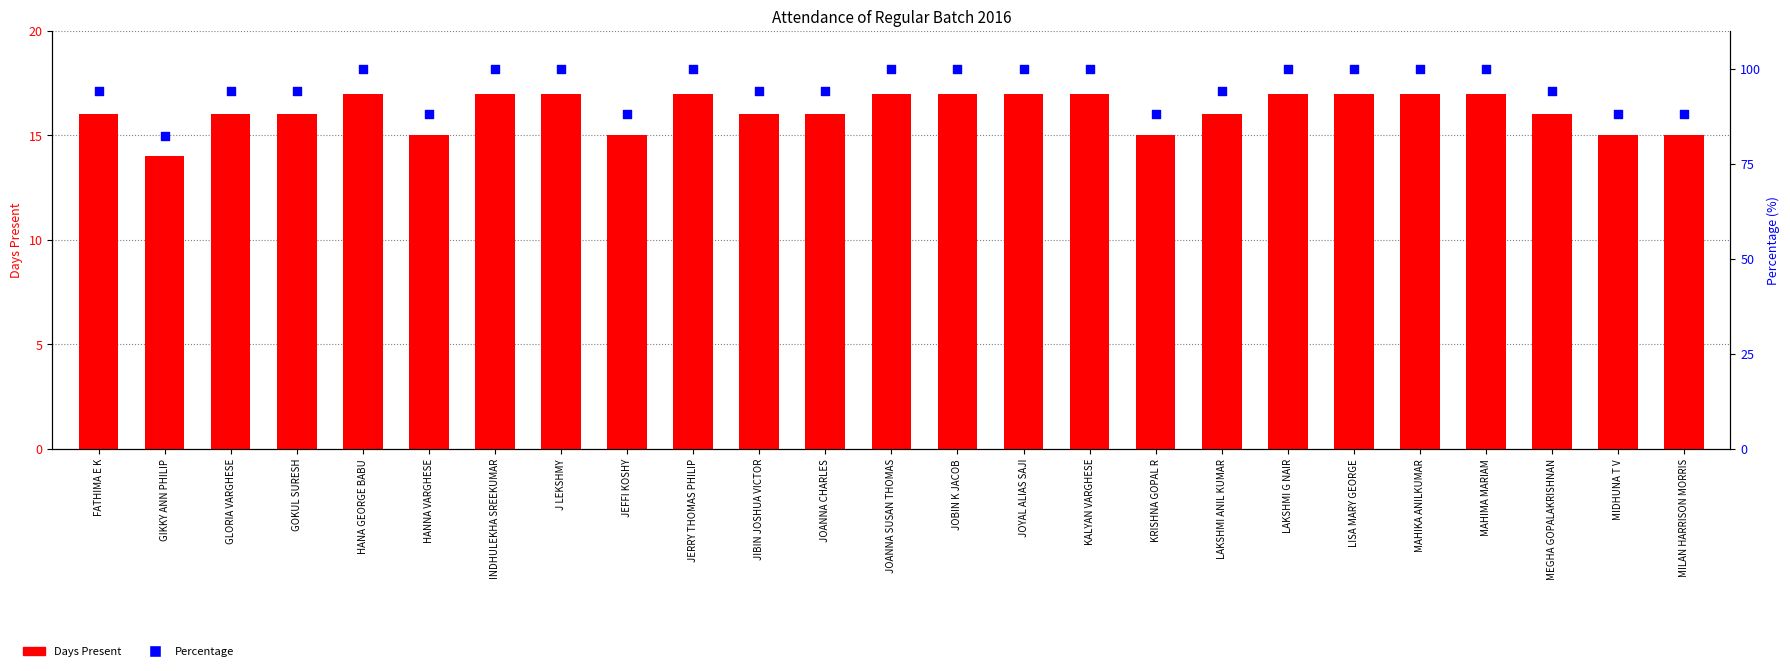

Which series has the largest total across all categories?

Percentage